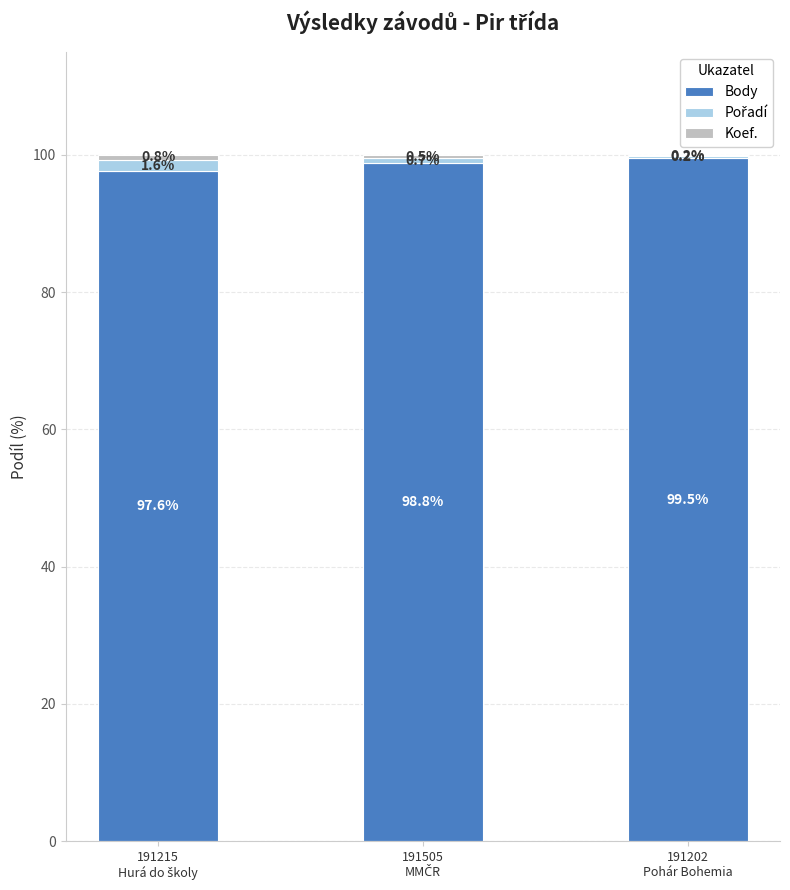

Are the bars horizontal?

No